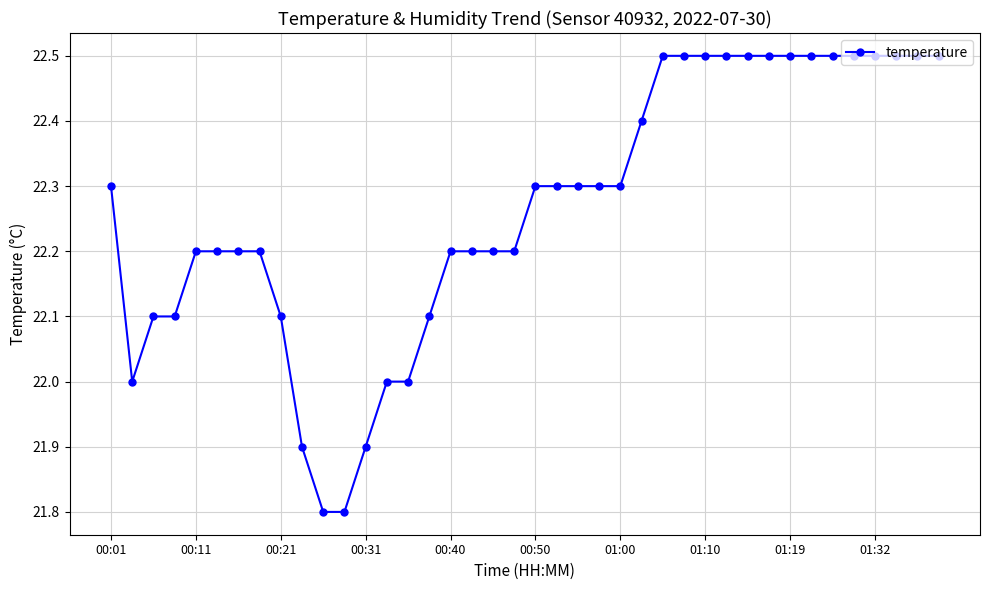

What is the greatest value displayed?

22.5